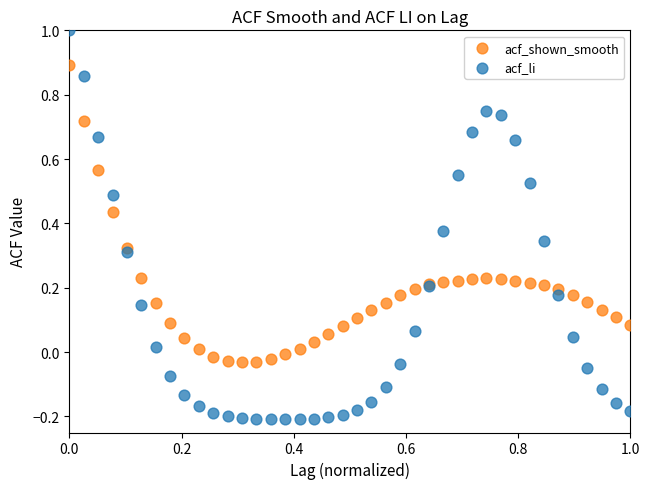

Which series contains the highest Y value?

acf_li